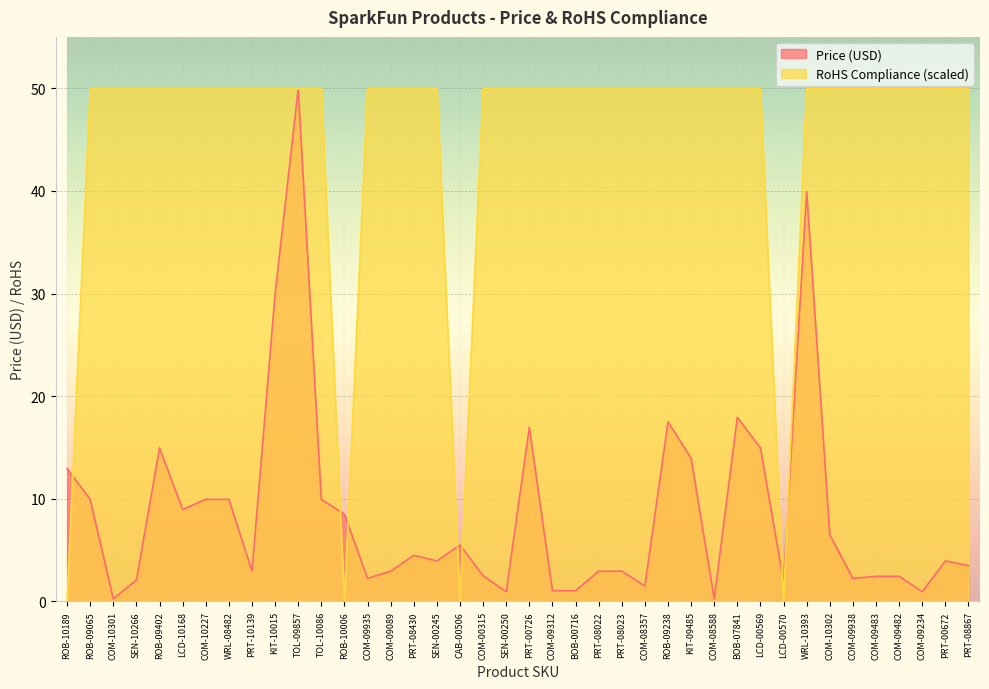

What is the sum of the Price (USD) values at COM-08357 and CAB-00506?

7.0